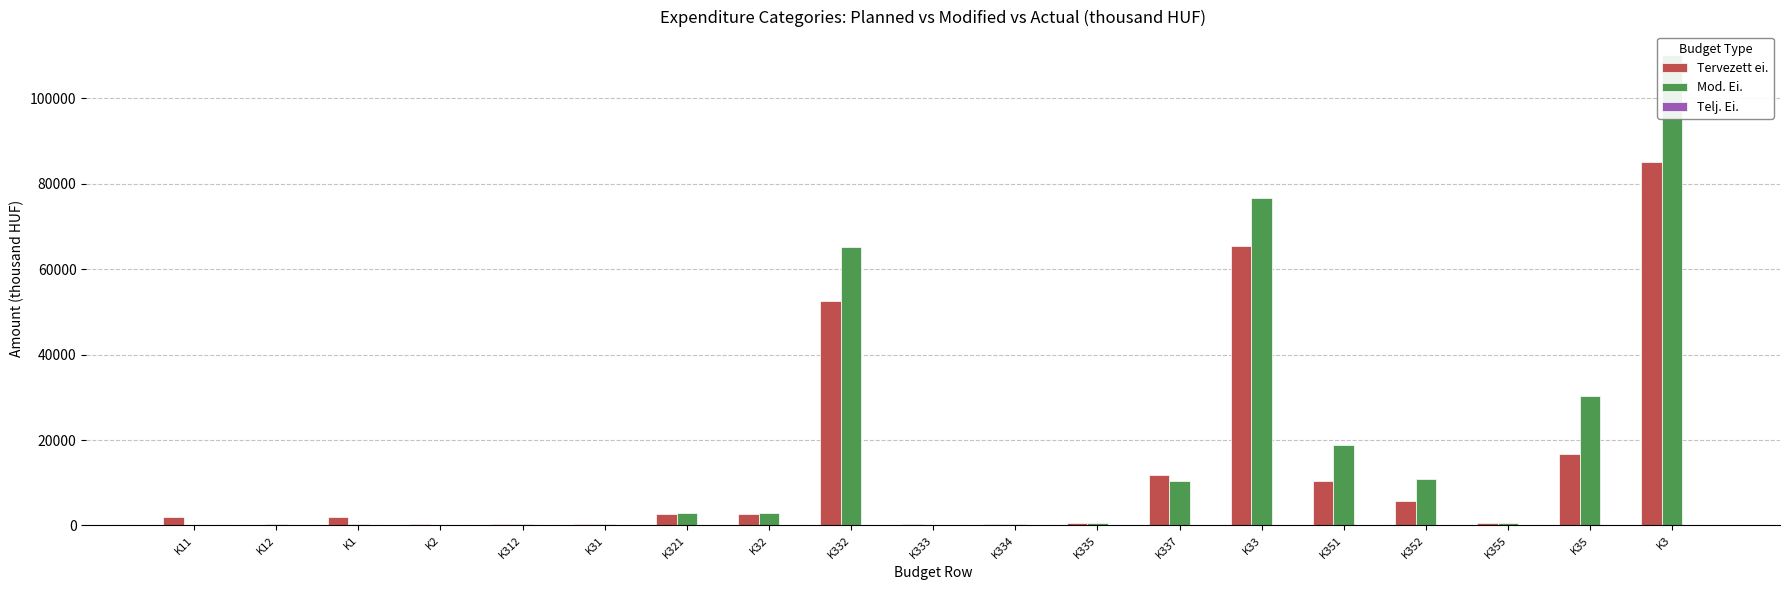

What is the total value across all series at K1?

2392